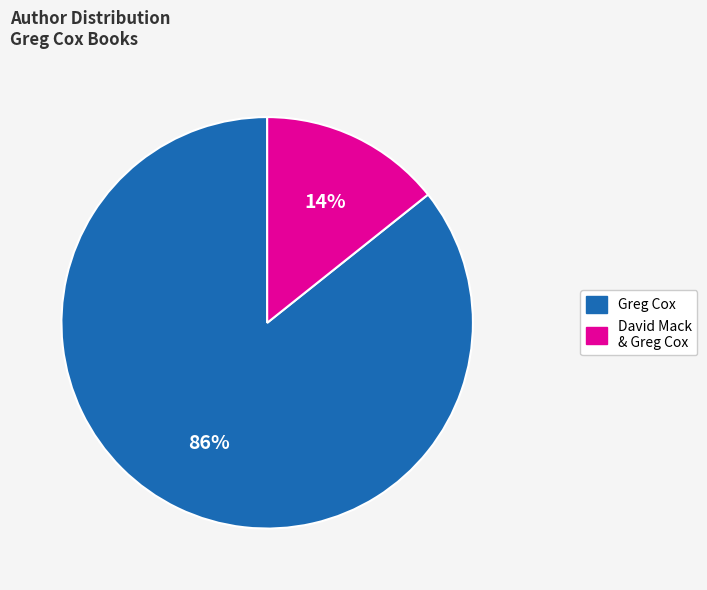

To the nearest percent, what is the average slice percentage?

50%